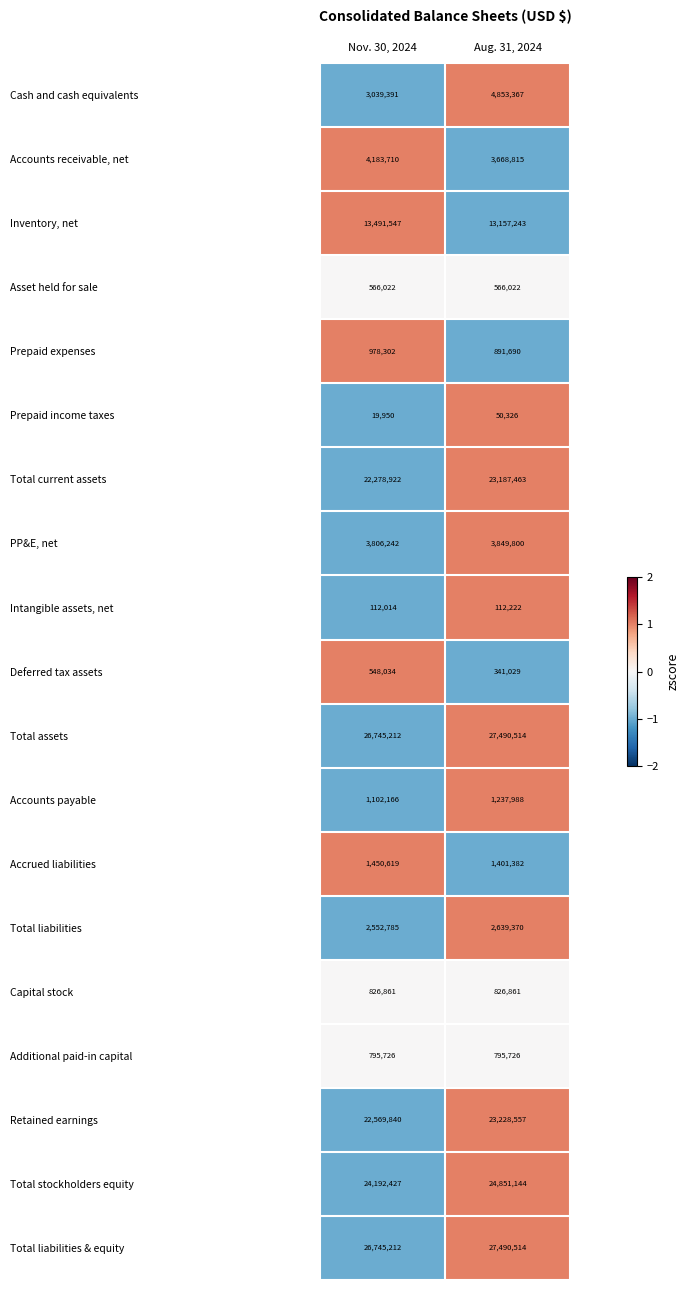

List the labels in order of Prepaid income taxes value, smallest first.

Nov. 30, 2024, Aug. 31, 2024